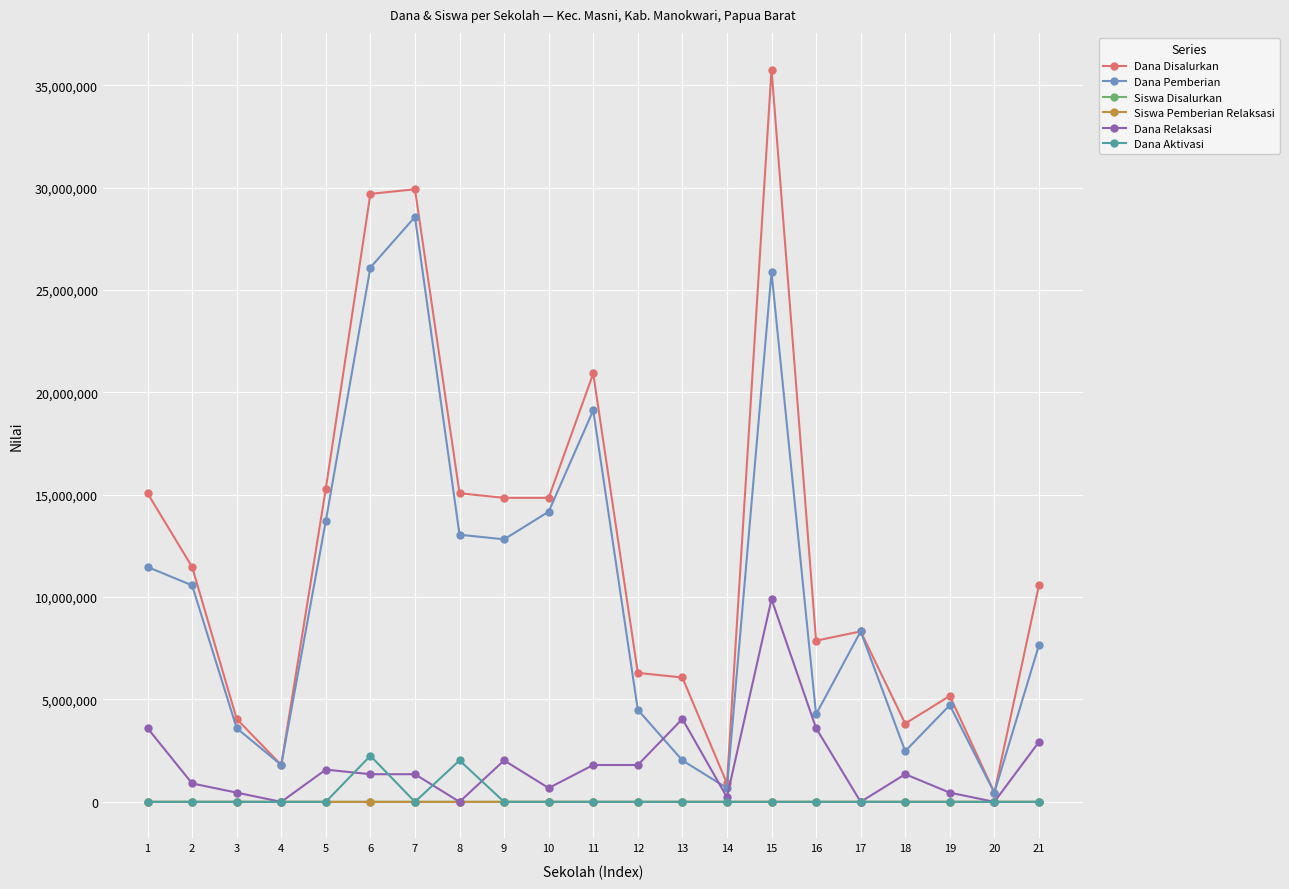

Is the value of Dana Disalurkan at 2 greater than the value of Siswa Disalurkan at 5?

Yes